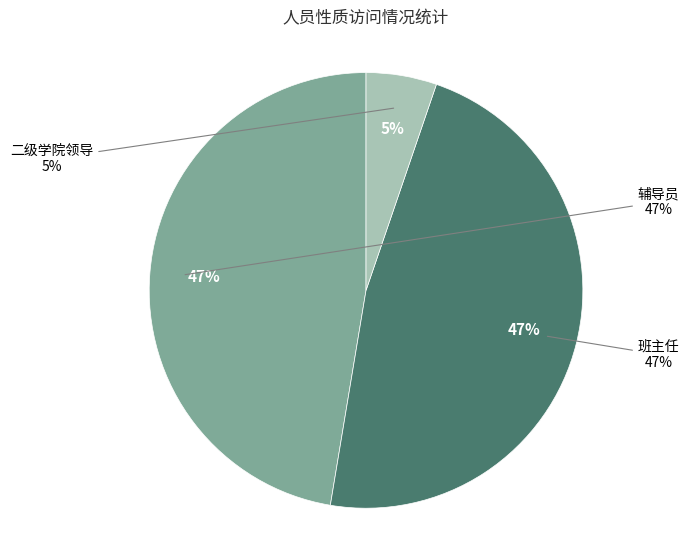

Count the number of slices in the pie.

3